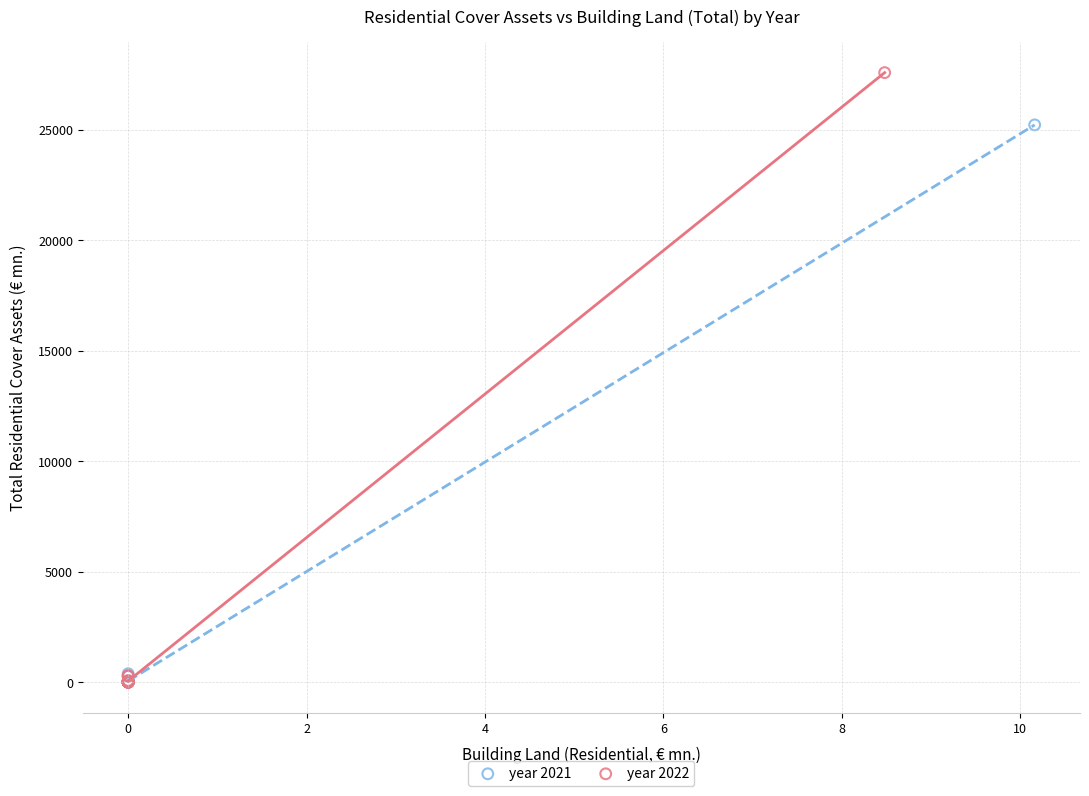

Which series has the largest Y range (max minus min)?

year 2022